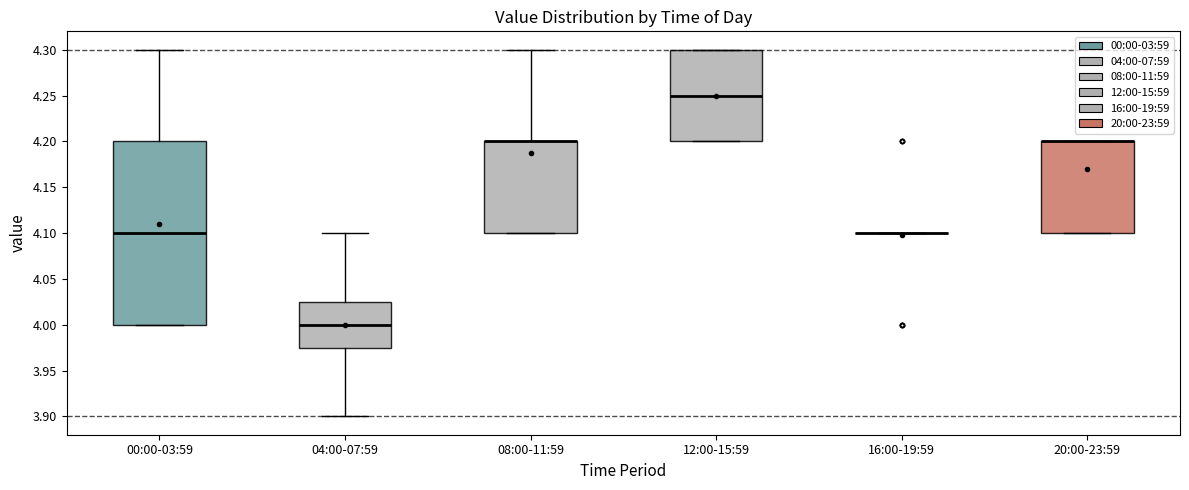

Which box is the tallest, from its lower edge to its upper edge?

00:00-03:59